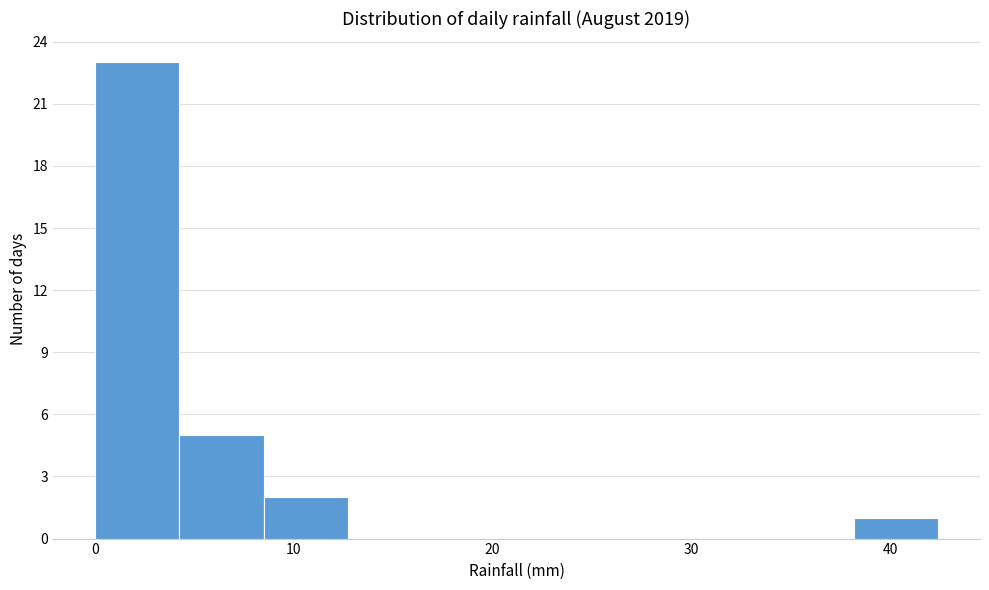

Reading left to right, transcribe this chart: for each bar, give the range it covers on the x-axis and its height. Neither the bar edges nor the heights are printed on the chart, so give them approximately, as read against the axes.

0 to 4: 23
4 to 8: 5
8 to 13: 2
13 to 17: 0
17 to 21: 0
21 to 25: 0
25 to 30: 0
30 to 34: 0
34 to 38: 0
38 to 42: 1